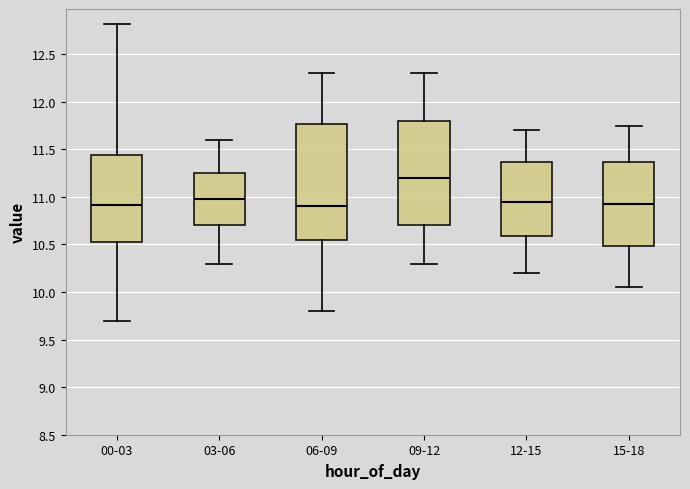

Which box's median line is the highest?

09-12